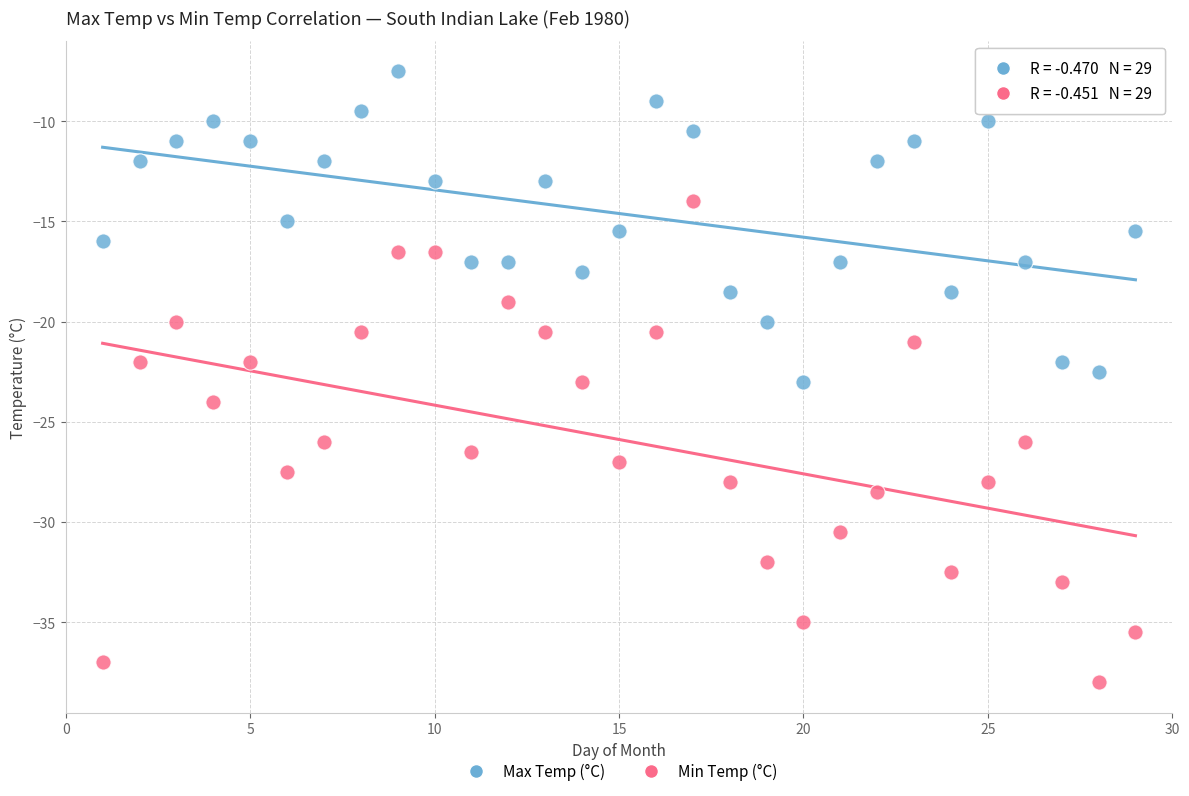

Across all data points, what is the range of Y values (max minus min)?

30.5